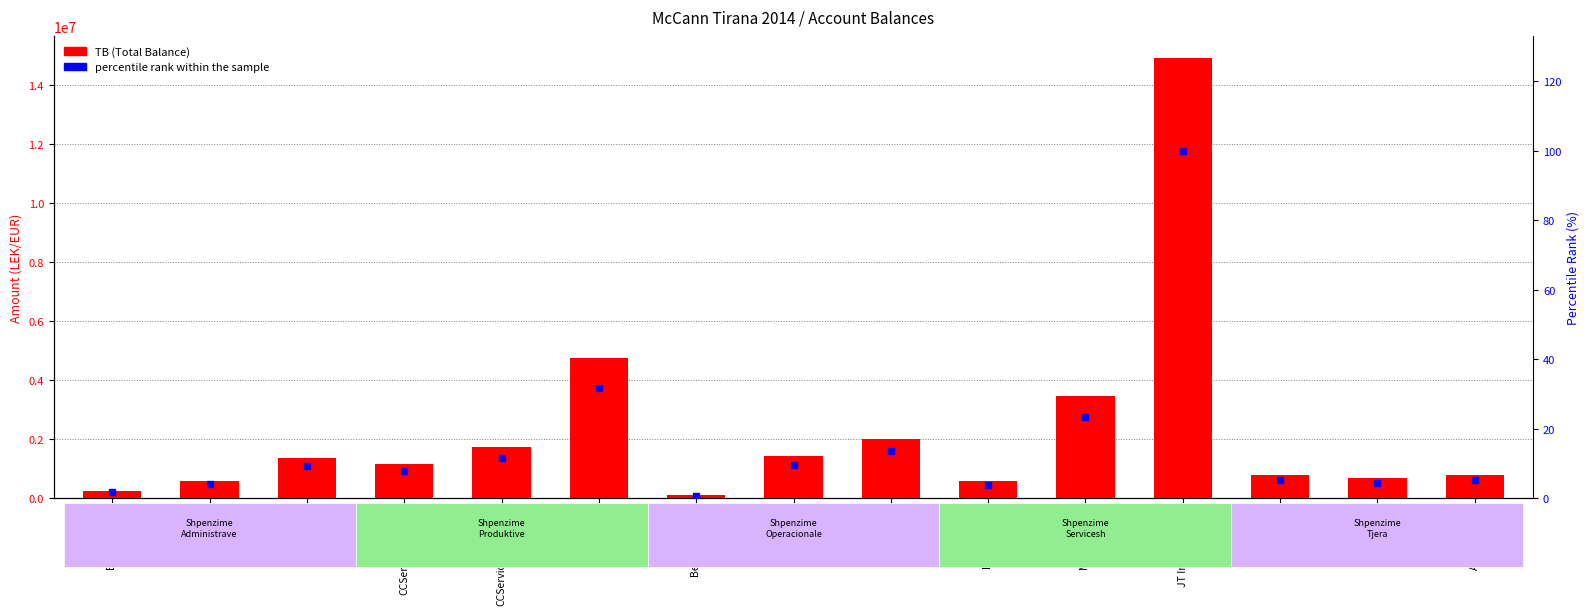

What is the maximum value shown in the chart?

14931158.8